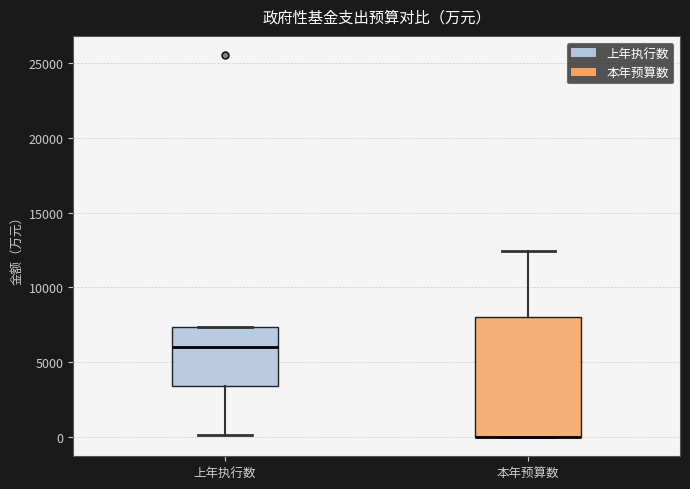

Comparing the boxes themselves (not the whiskers), which one is the tallest?

本年预算数